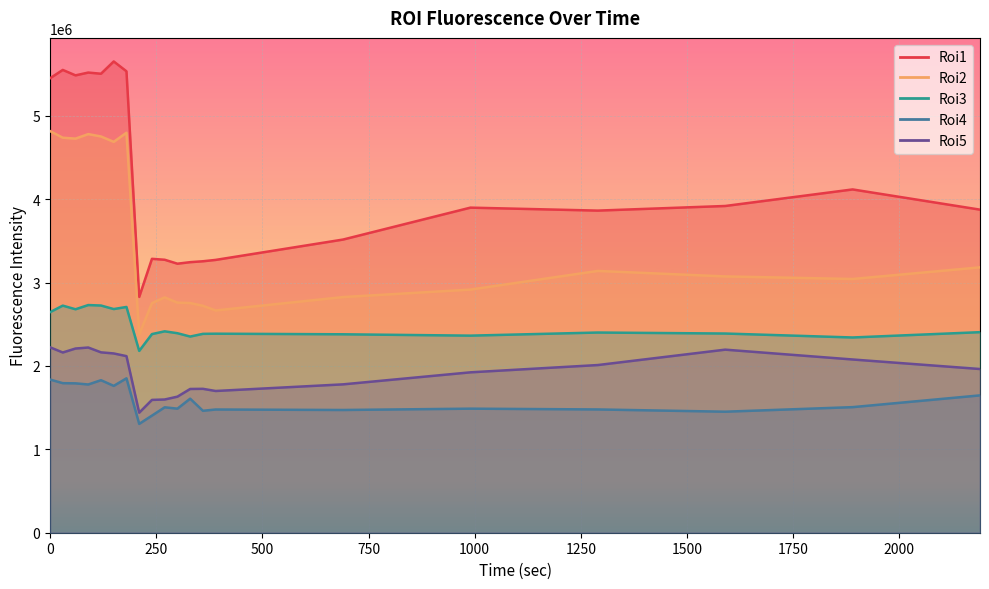

True or false: Roi4 and Roi2 intersect in this chart.

False